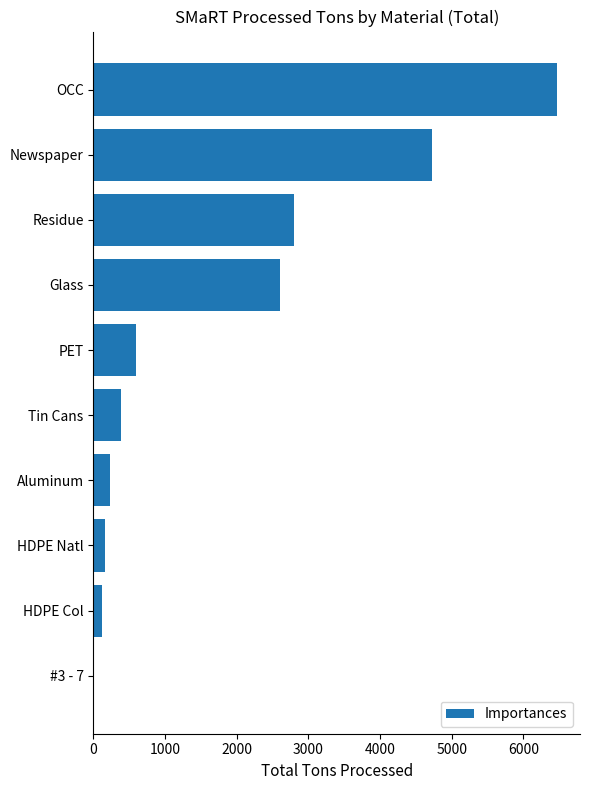

What is the maximum value shown in the chart?

6467.4